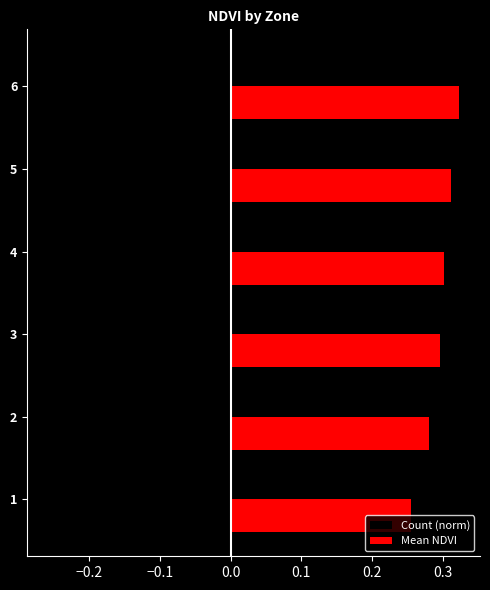

What is the sum of all Count (norm) values?

-0.9